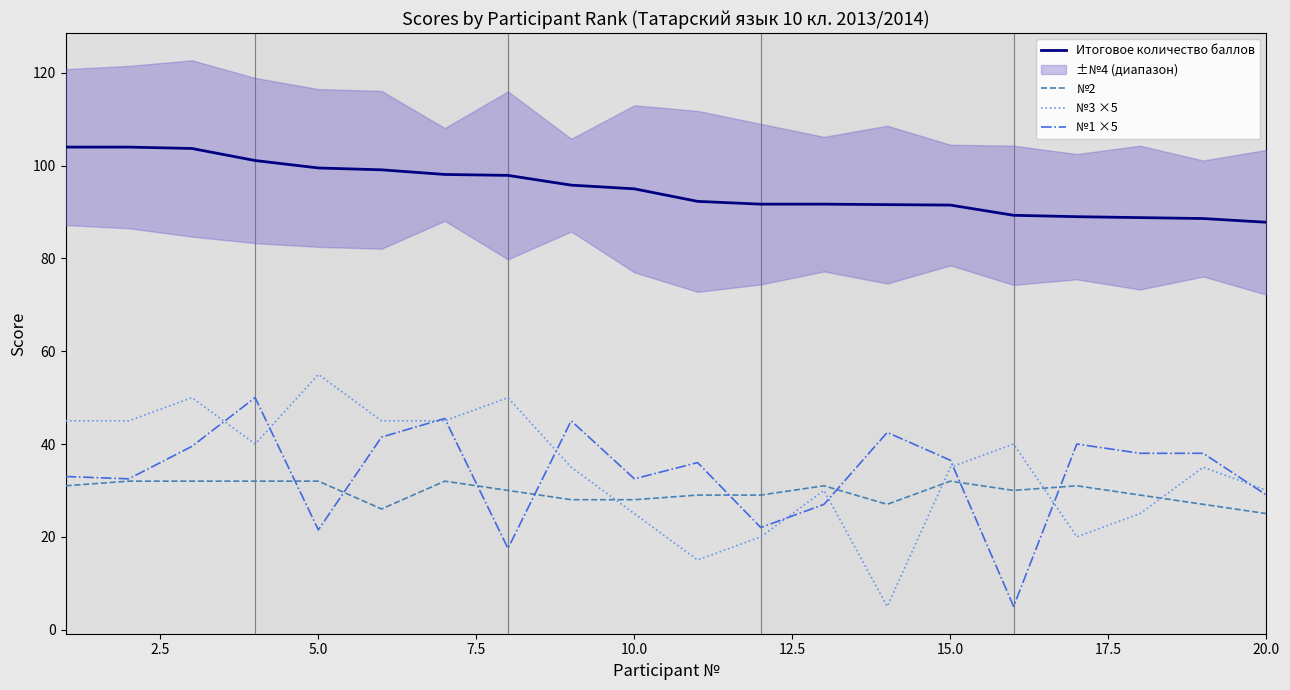

True or false: №1 ×5 and №3 ×5 cross at least once.

True